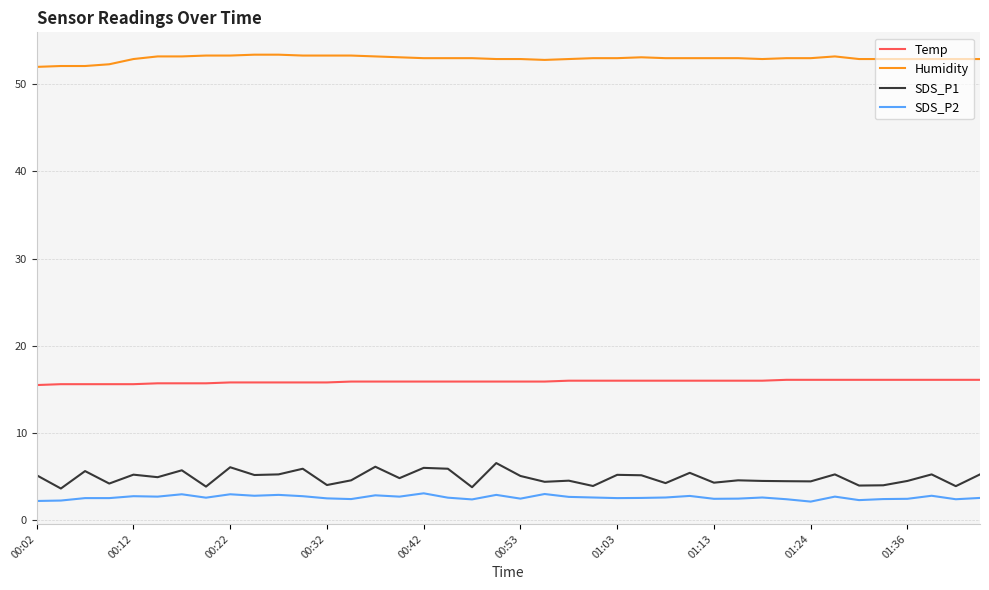

True or false: Temp and Humidity intersect in this chart.

False